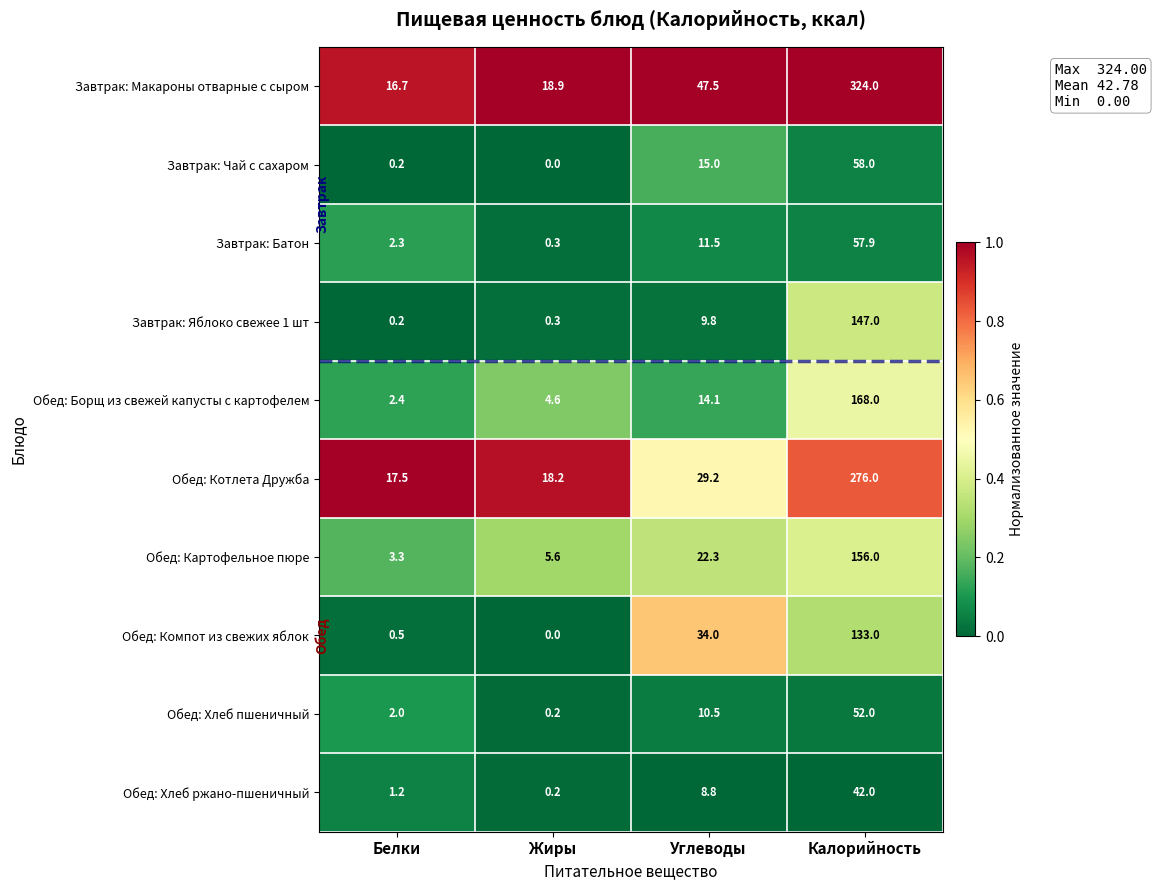

What is the difference between the maximum and second lowest values in the Завтрак: Макароны отварные с сыром series?

305.1